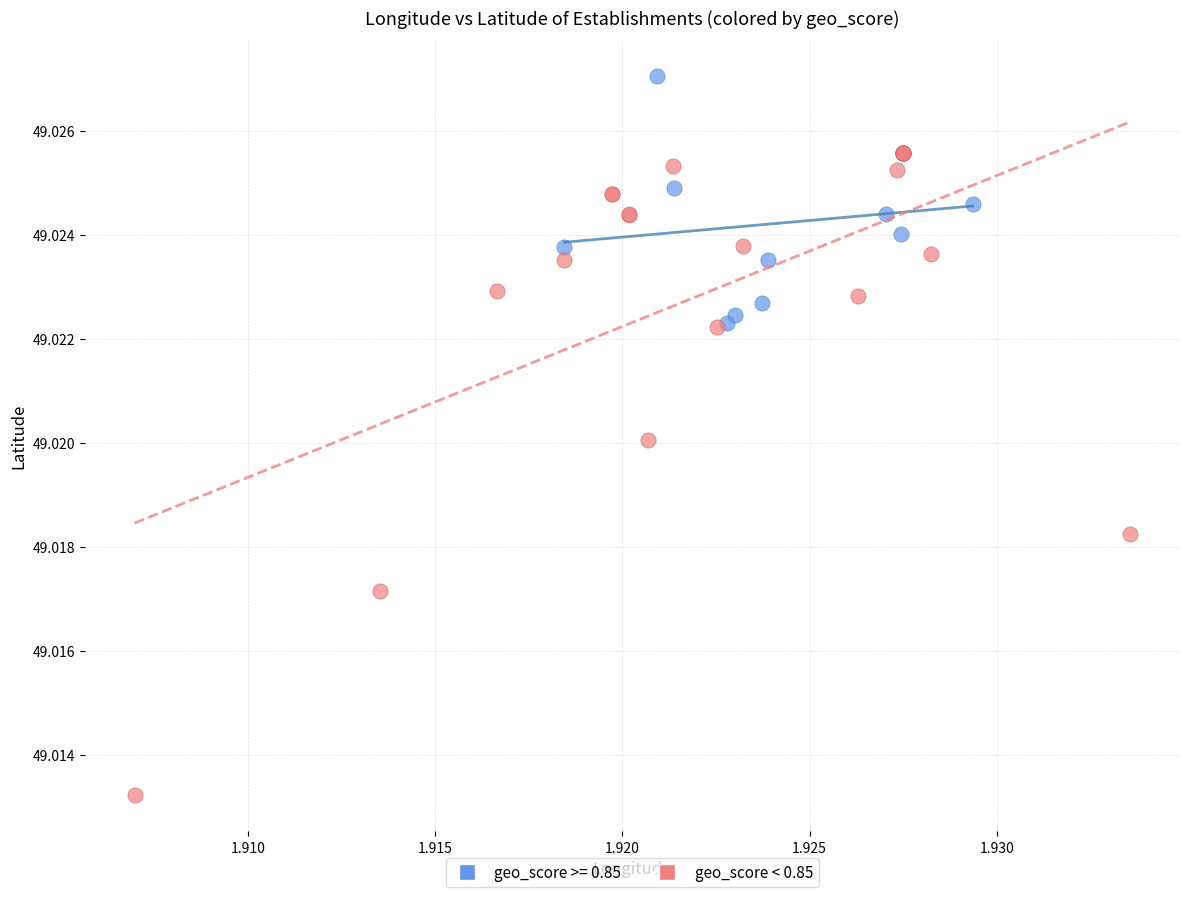

Which series reaches the minimum Y coordinate?

geo_score < 0.85